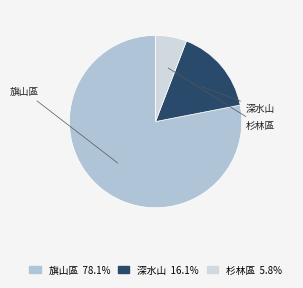

Does any single category account for the majority?

Yes